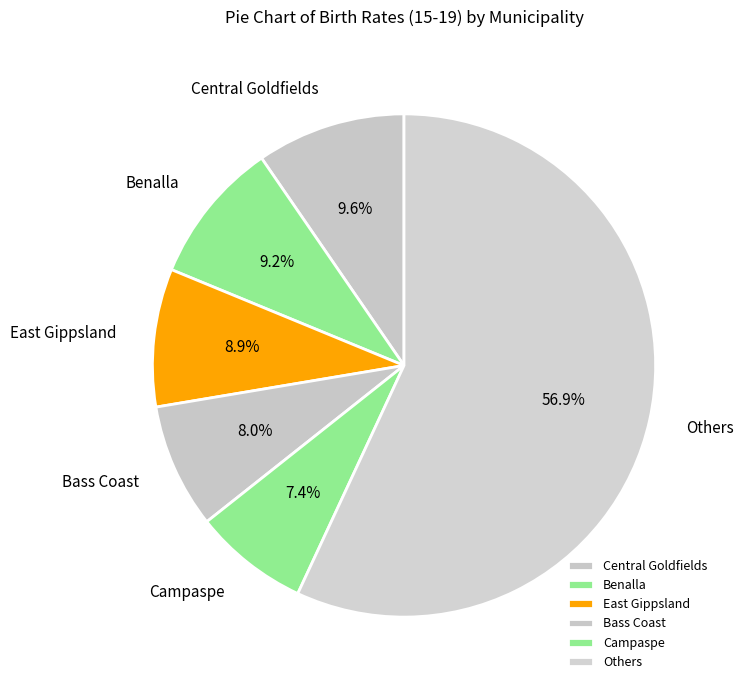

Which has a higher value, Central Goldfields or Bass Coast?

Central Goldfields